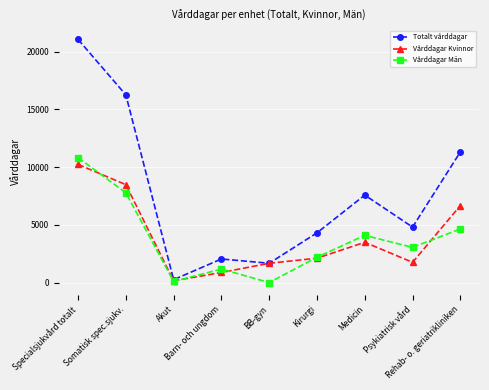

Which series has the widest spread of values?

Totalt vårddagar